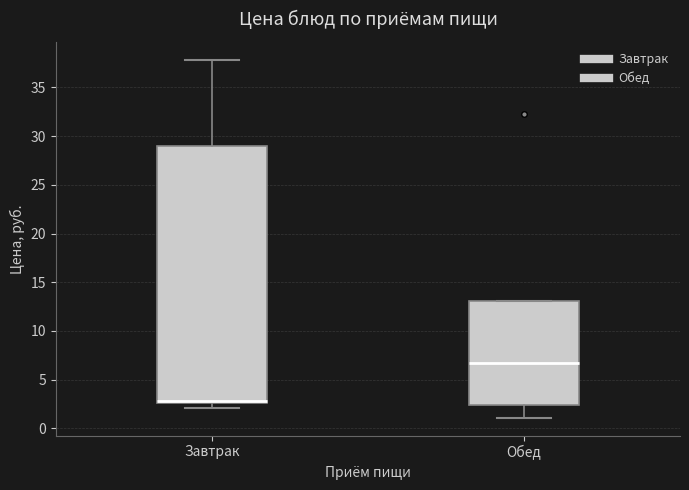

Which box has the lowest median line?

Завтрак